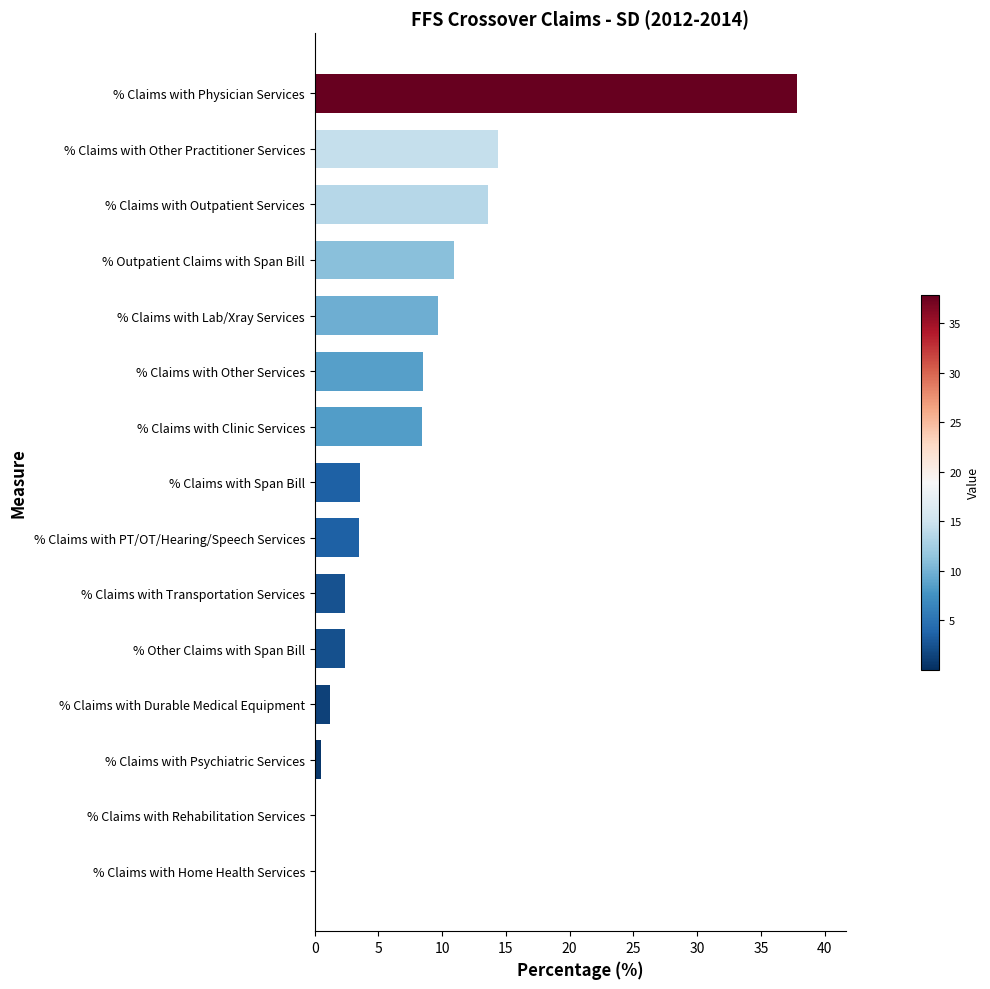

Read the value at % Claims with Transportation Services.

2.4